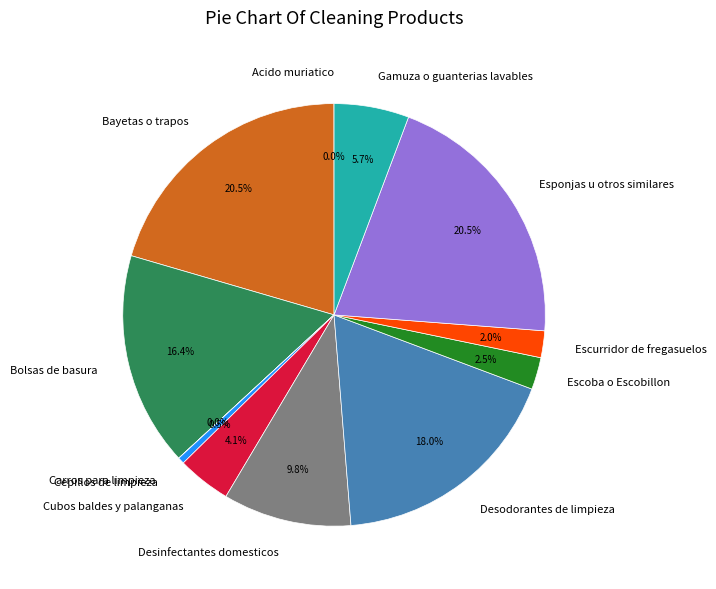

Which has a higher value, Bolsas de basura or Esponjas u otros similares?

Esponjas u otros similares